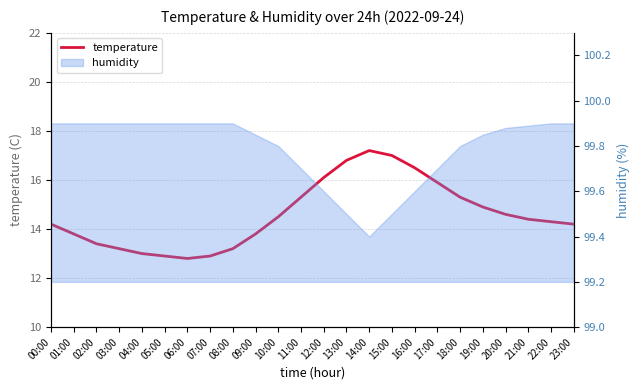

How many points are lower than both their immediate neighbors (excluding endpoints)?

1